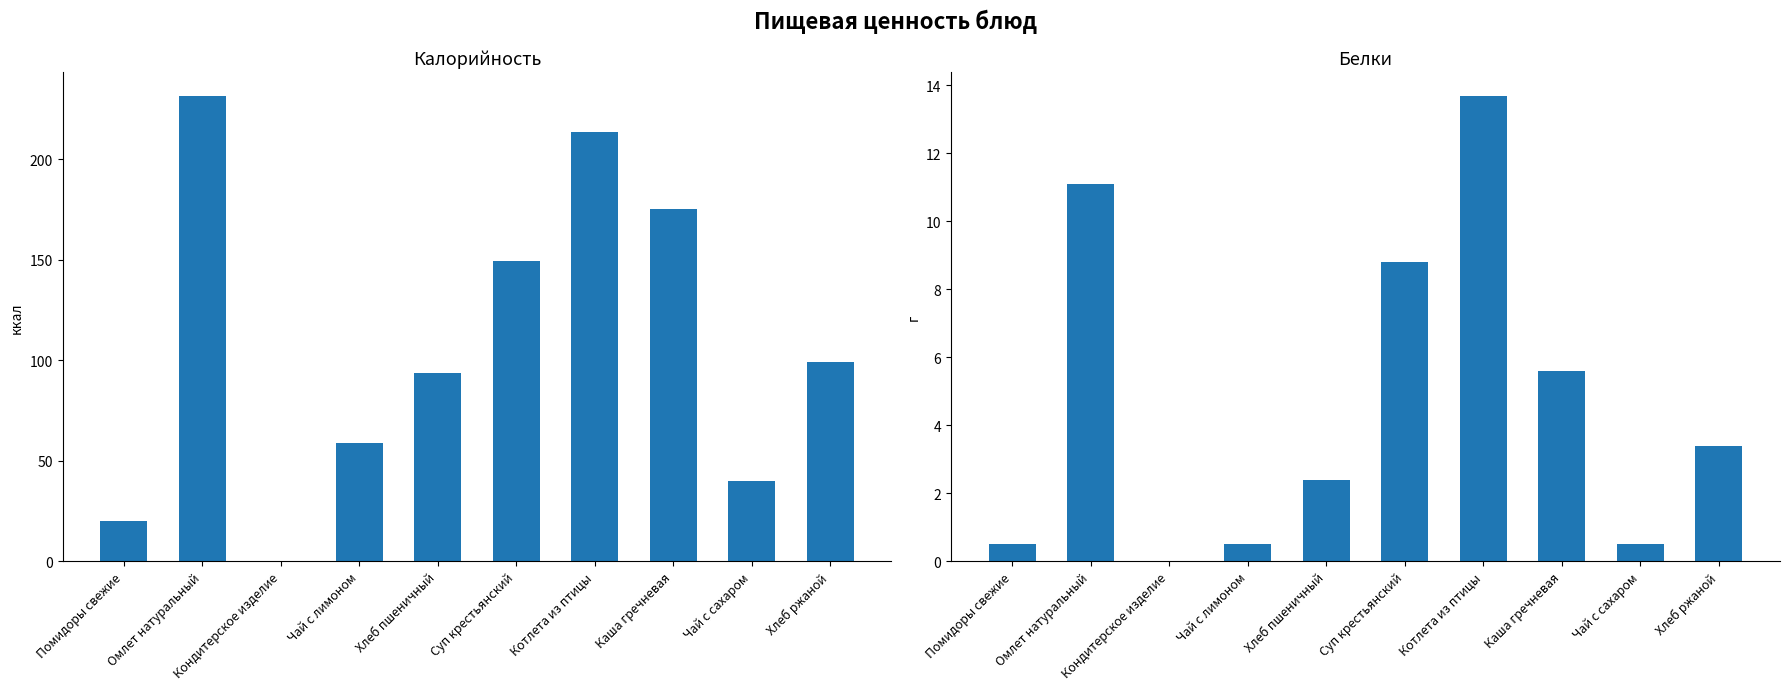

Reading left to right, extract all data points from this chart.

Калорийность: 20.1	231.7	0.0	58.6	93.5	149.6	213.5	175.0	40.0	99.0
Белки: 0.5	11.1	0.0	0.5	2.4	8.8	13.7	5.6	0.5	3.4